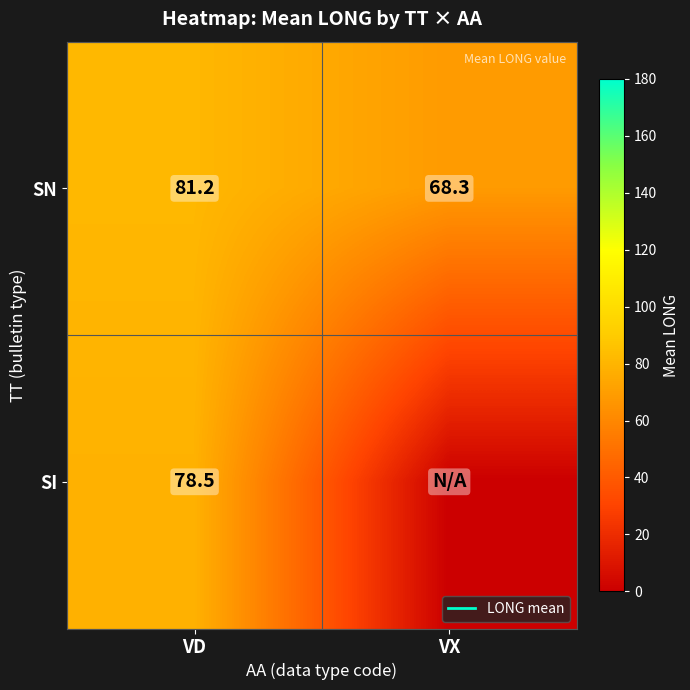

How many data points in SN are above 81?

1